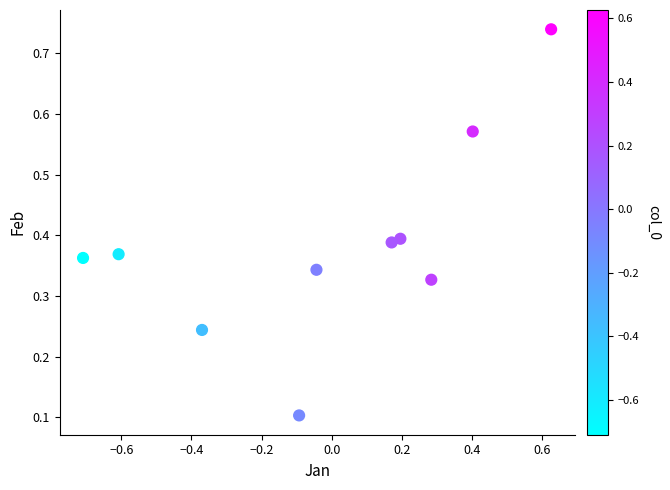

What is the range of X values (max minus min)?

1.3